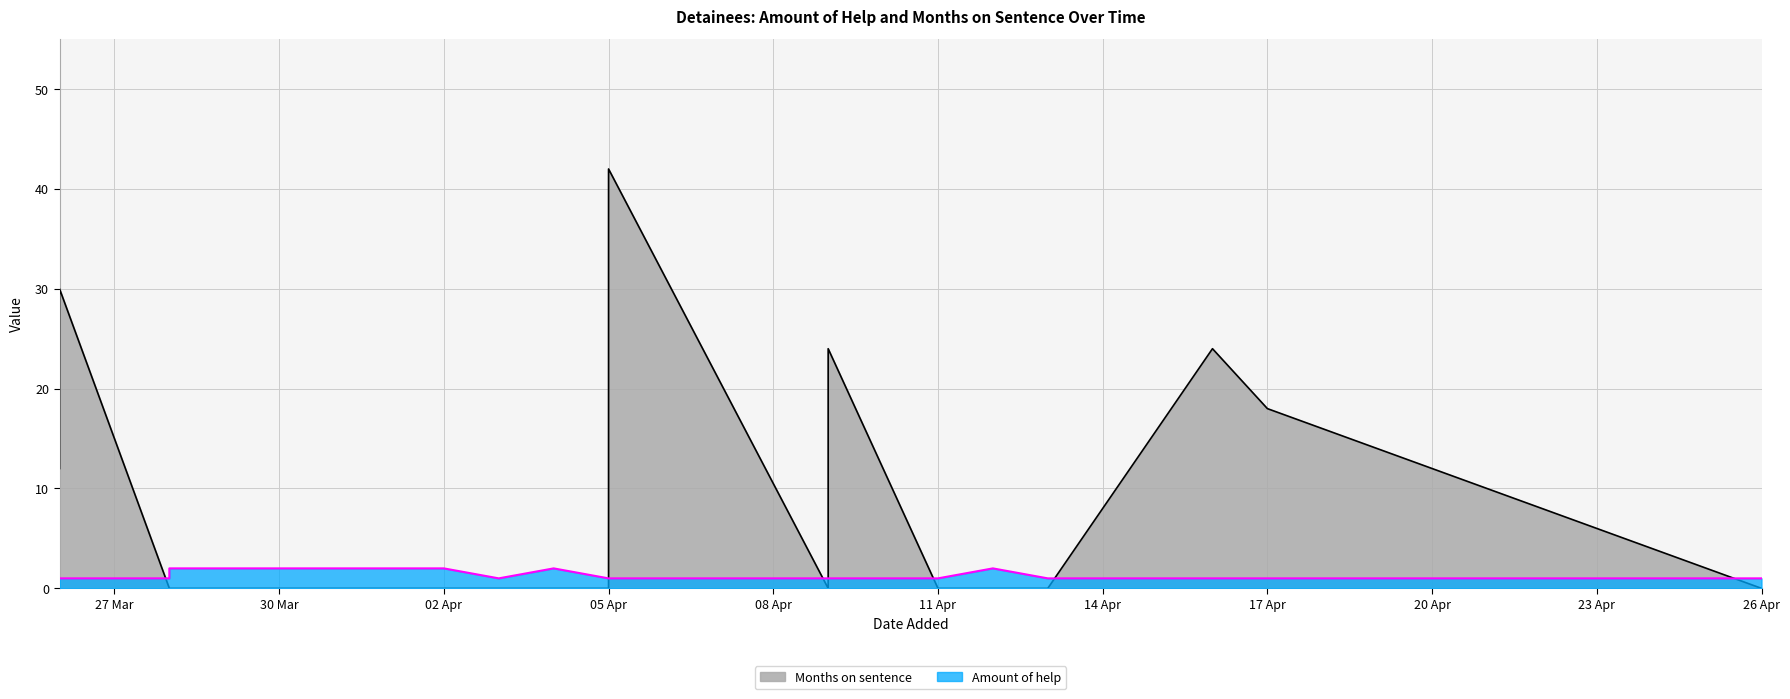

What is the spread (max minus min) of values at 2024-04-11?

1